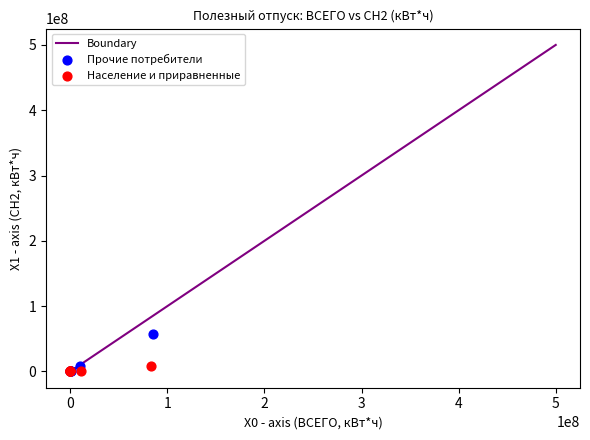

Which series has the widest spread of Y values?

Прочие потребители